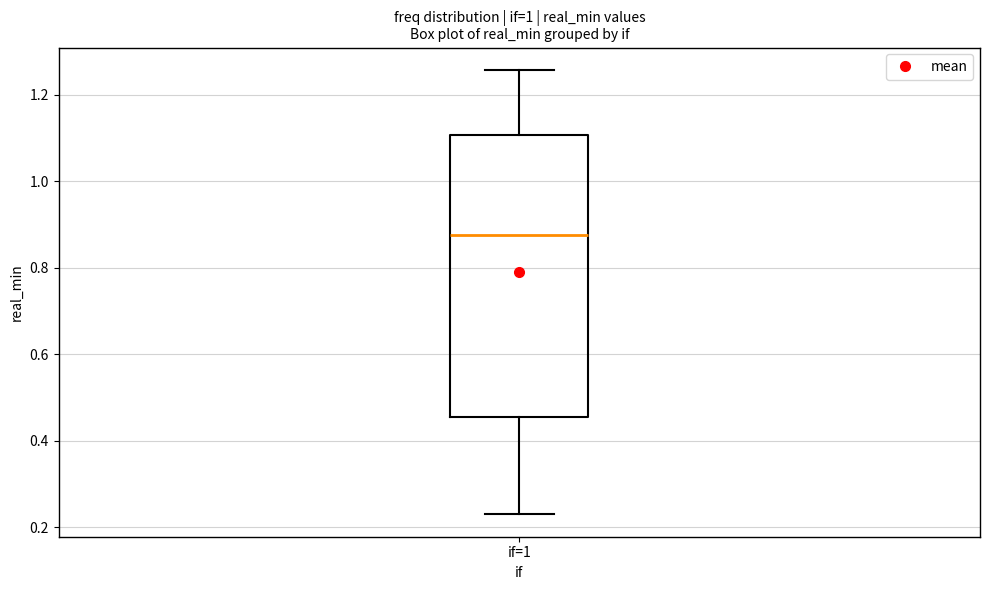

Read this box plot against the y-axis: the position of the median line, the range covered by the box, and the ends of both whiskers. The values are not printed on the chart, so give them approximately, as read against the axis.

median 0.88, box 0.46 to 1.10, whiskers 0.22 to 1.26